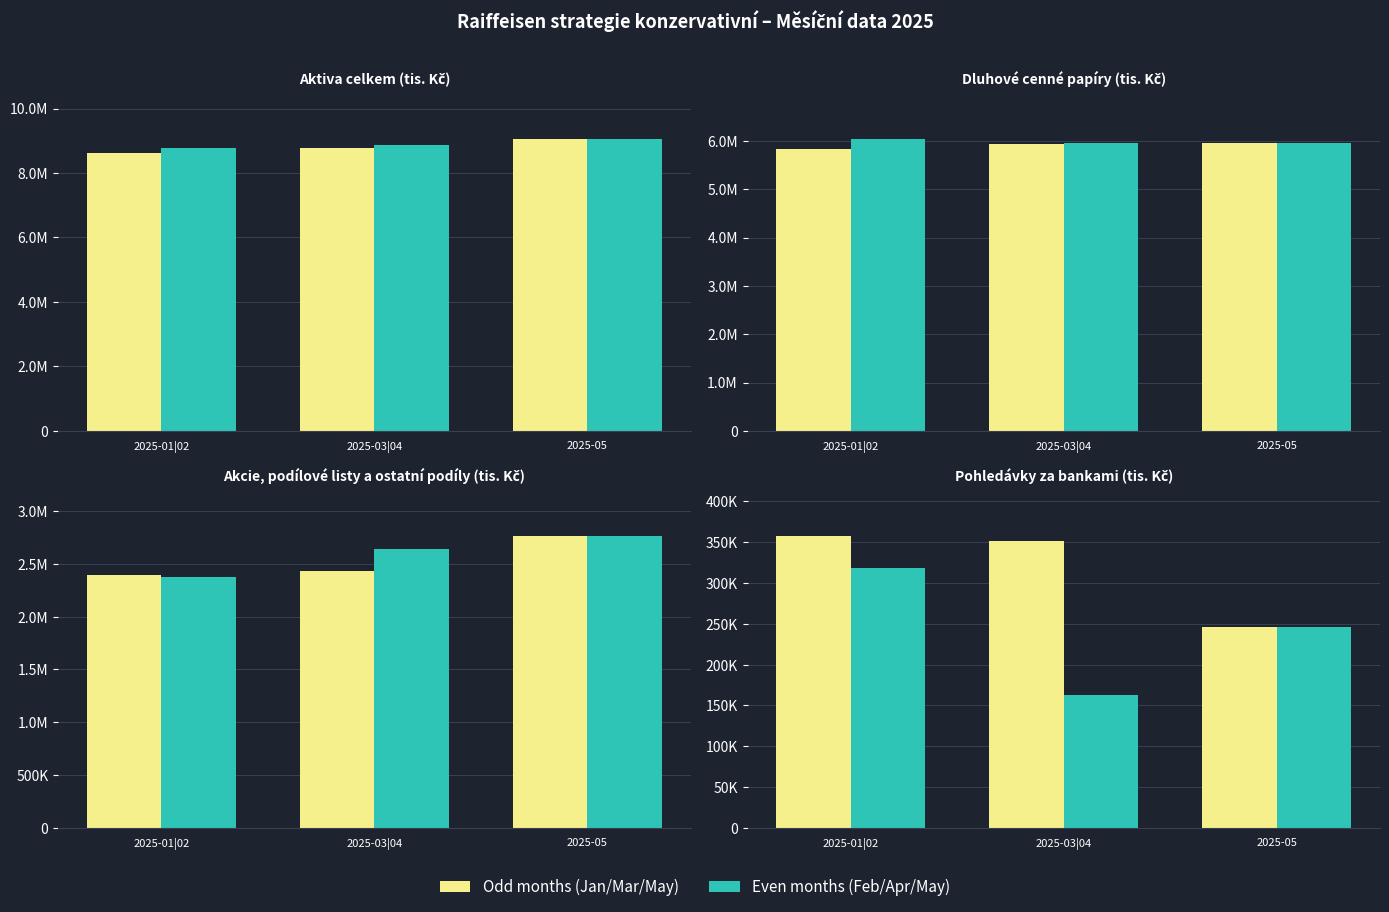

Which series has the widest spread of values?

Feb/Apr/May